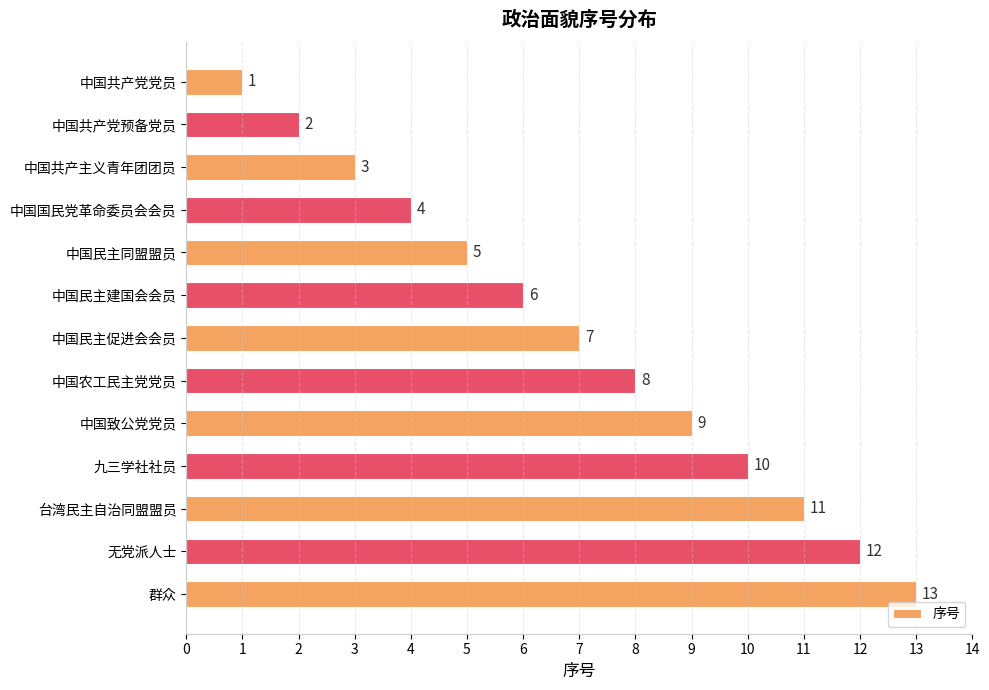

True or false: the data shows 2 at 中国共产主义青年团团员.

False